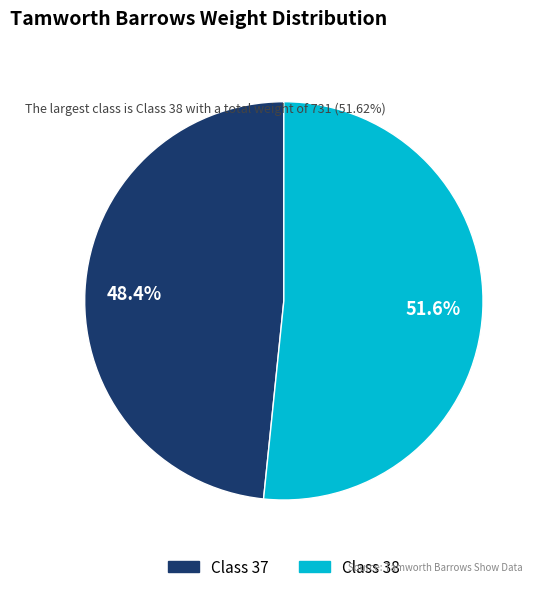

Is there a majority slice in this chart?

Yes